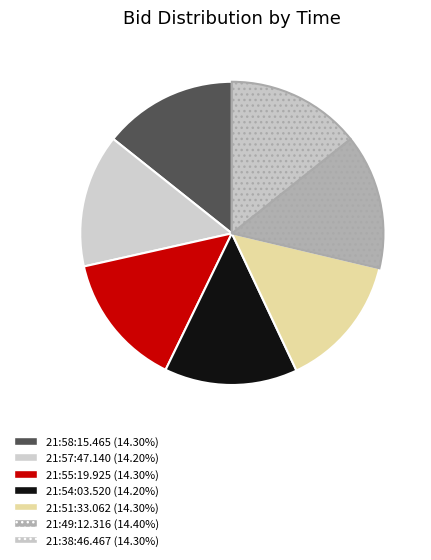

The 21:54:03.520 slice represents 23% of the pie. True or false?

False